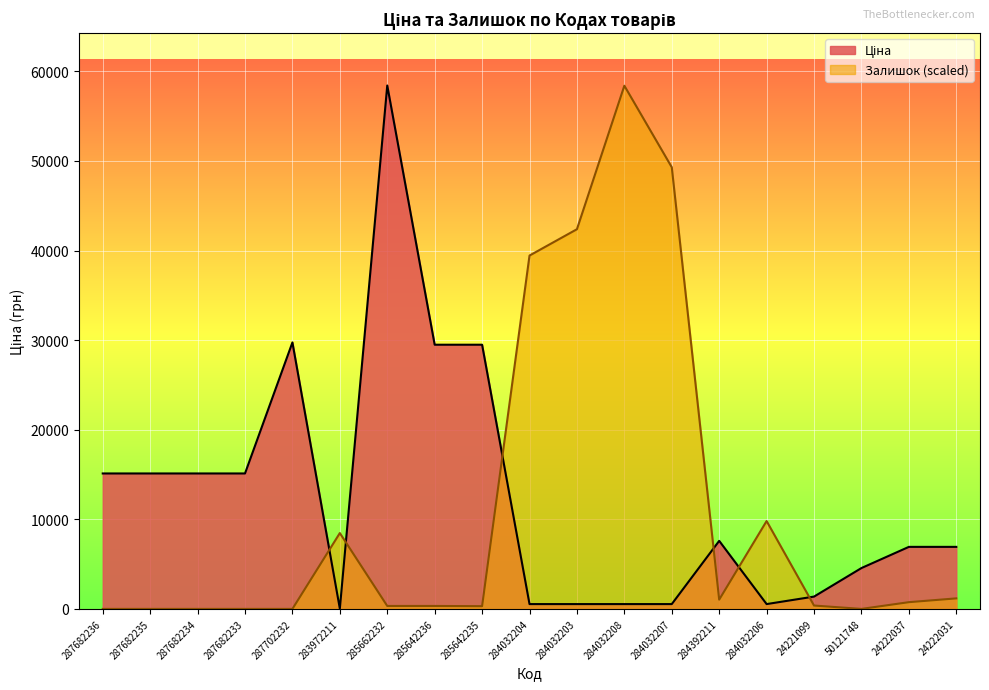

How many data points in Ціна are above 6925?

11